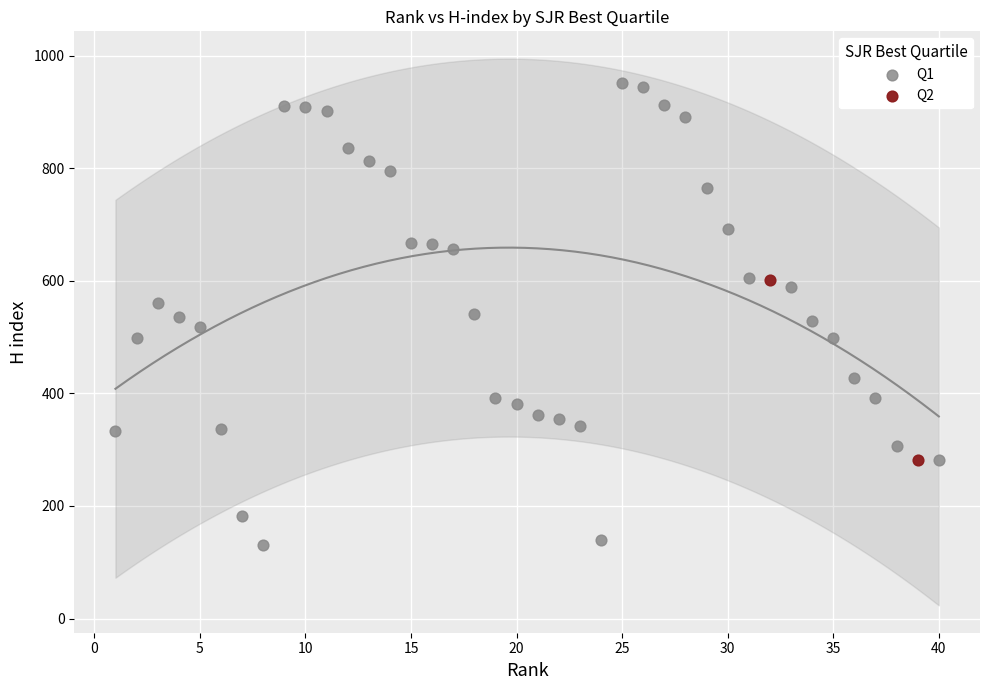

Which series contains the lowest Y value?

Q1